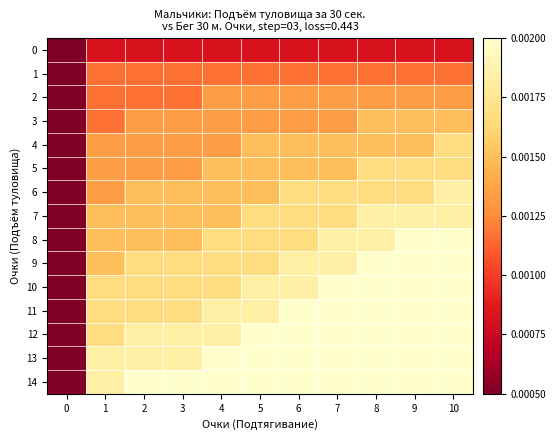

Rank the series at 10 from lowest to highest value.

0, 1, 2, 3, 4, 5, 6, 7, 8, 9, 10, 11, 12, 13, 14